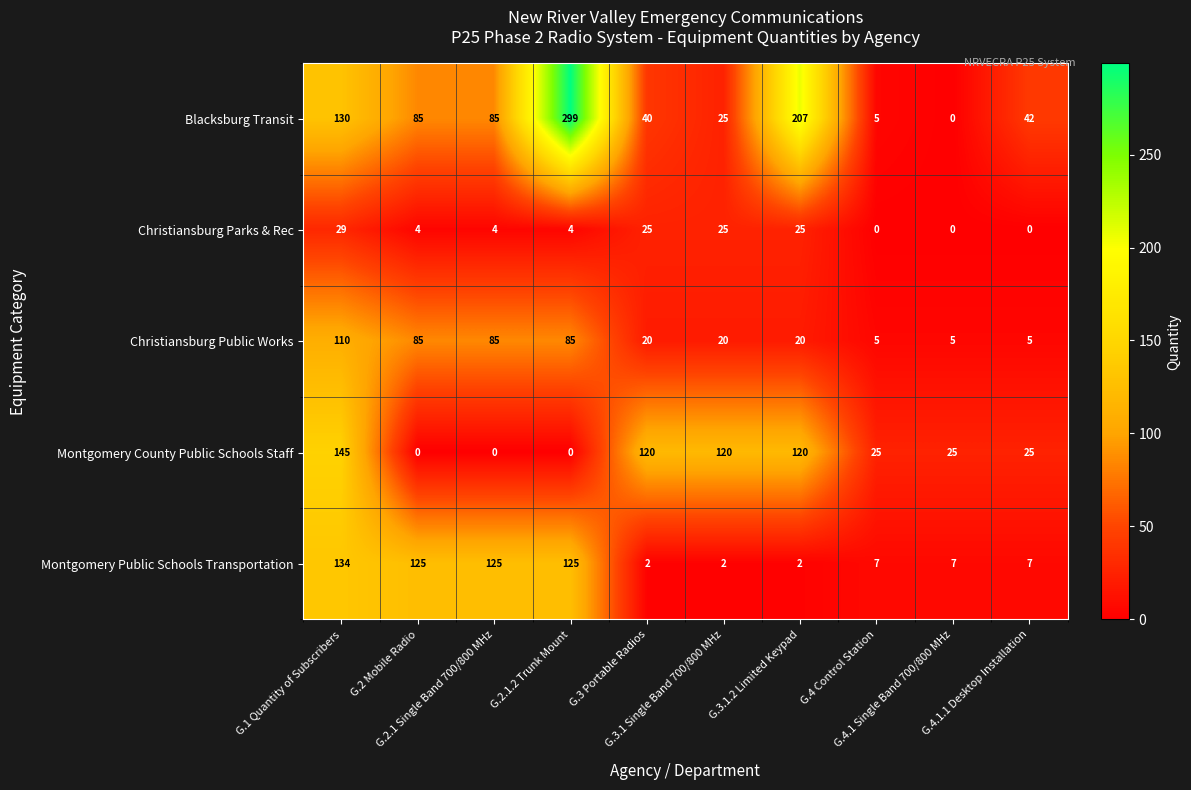

How many positive values does the Montgomery County Public Schools Staff series have?

7